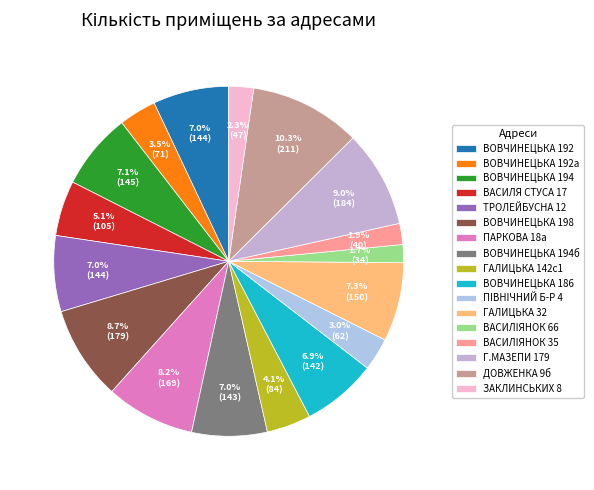

What percentage is the ВОВЧИНЕЦЬКА 198 slice, to the nearest percent?

9%